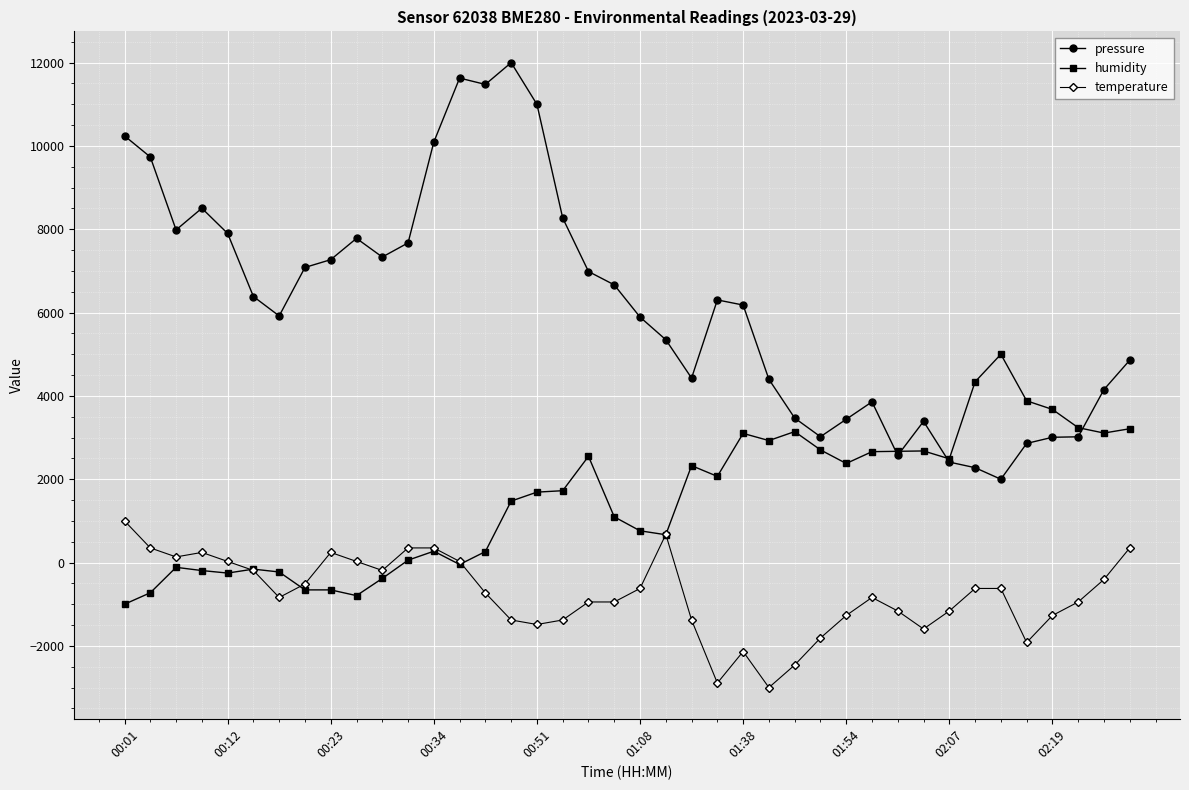

After their last crossing, which series has the higher values: humidity or temperature?

humidity